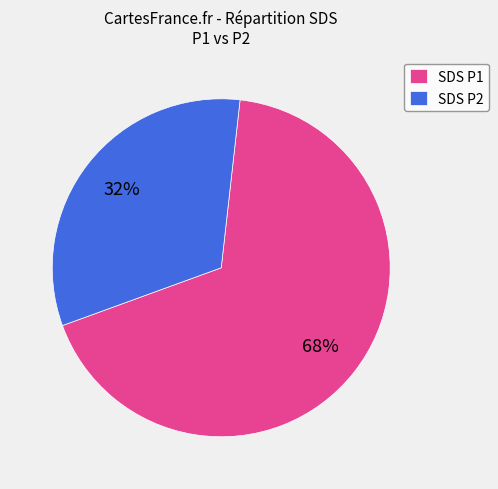

Is there a majority slice in this chart?

Yes